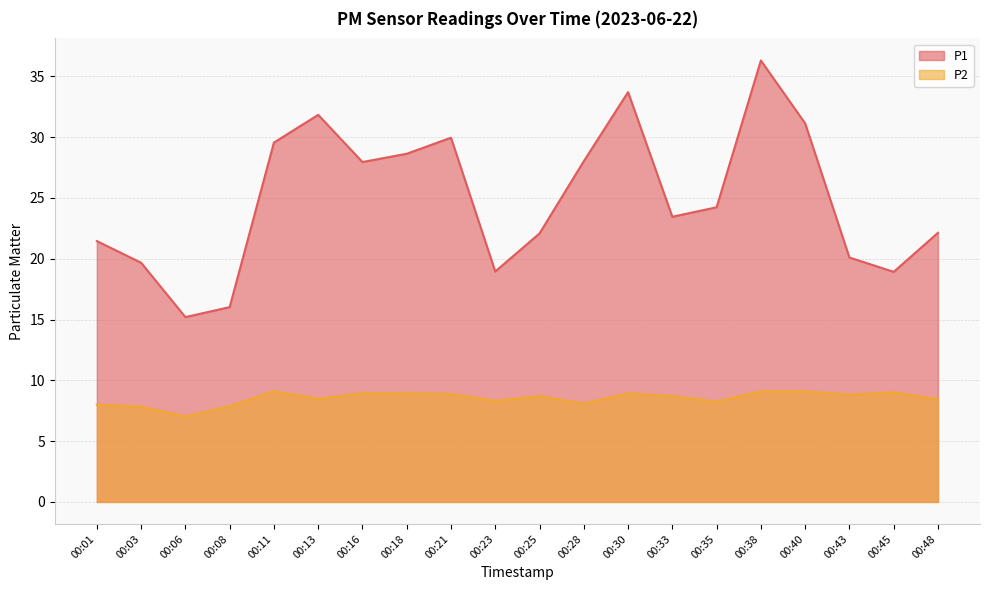

Count the number of data series in this chart.

2